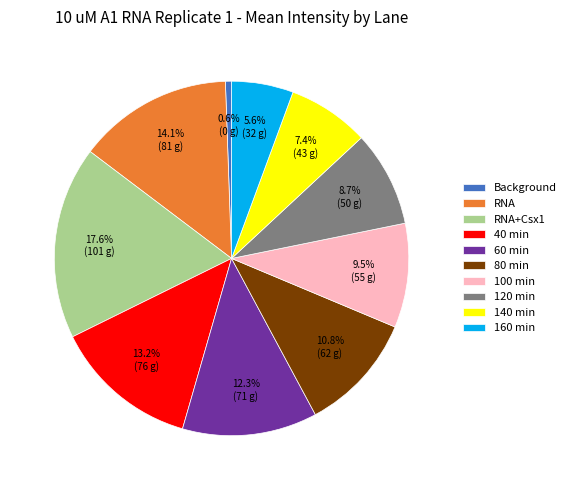

What is the ratio of the value at 60 min to the value at 80 min?

1.1